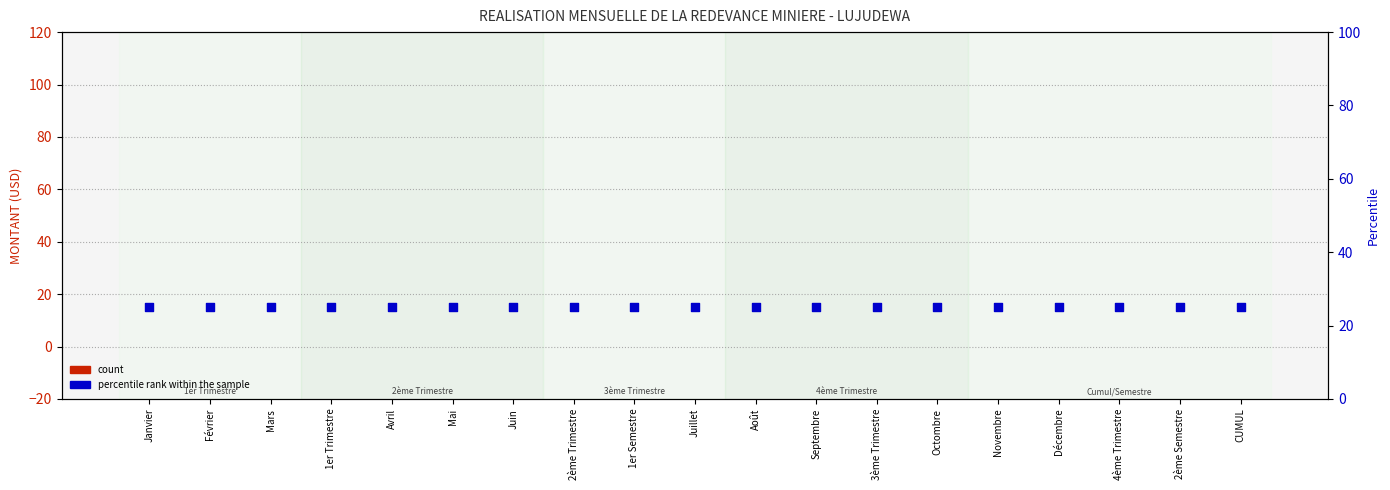

Is the value of percentile rank within the sample at 3ème Trimestre greater than the value of count at 4ème Trimestre?

Yes